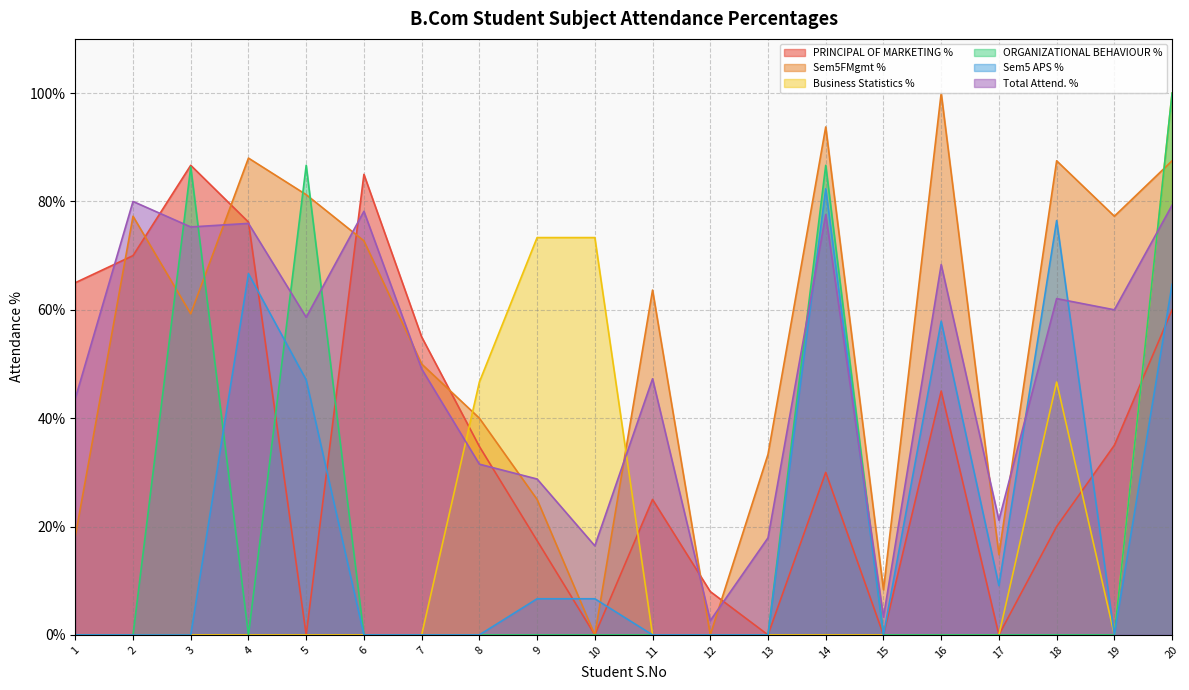

True or false: PRINCIPAL OF MARKETING % and Business Statistics % intersect in this chart.

True